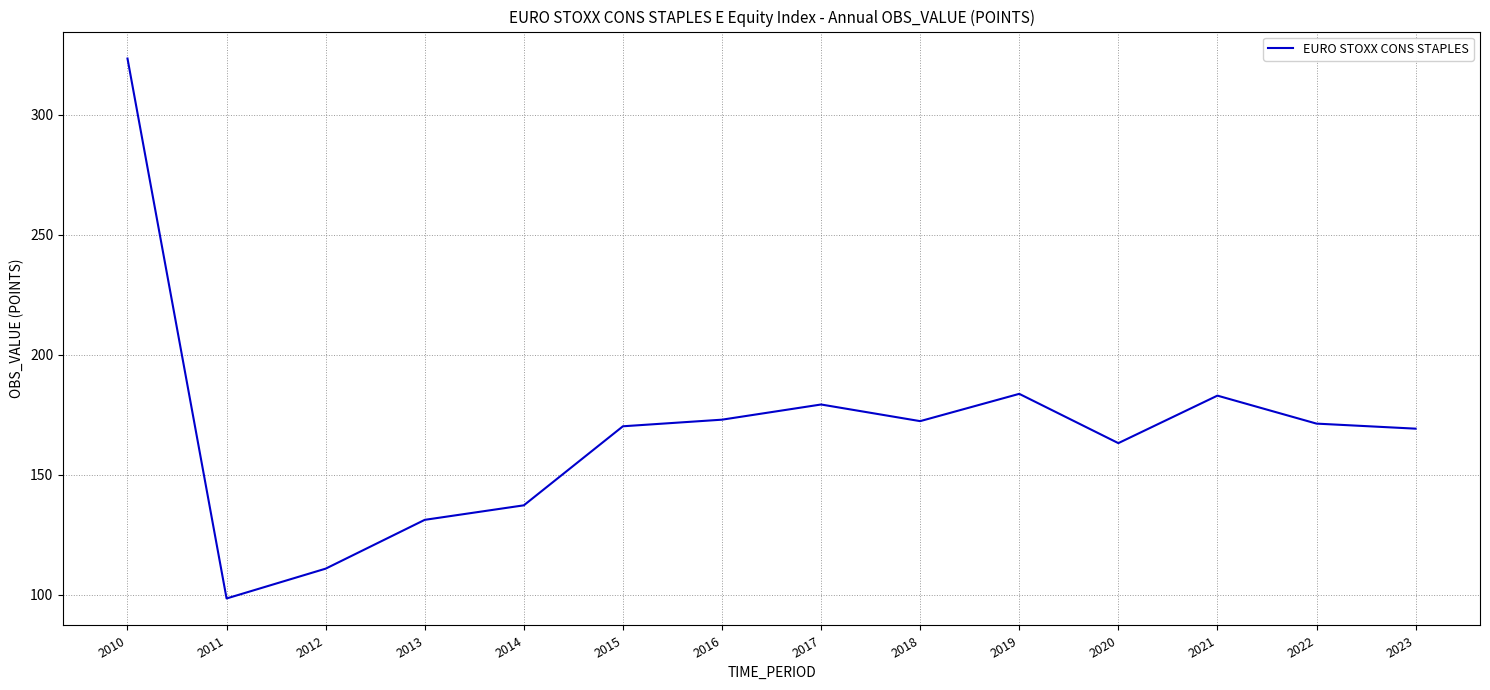

What is the greatest value displayed?

323.4